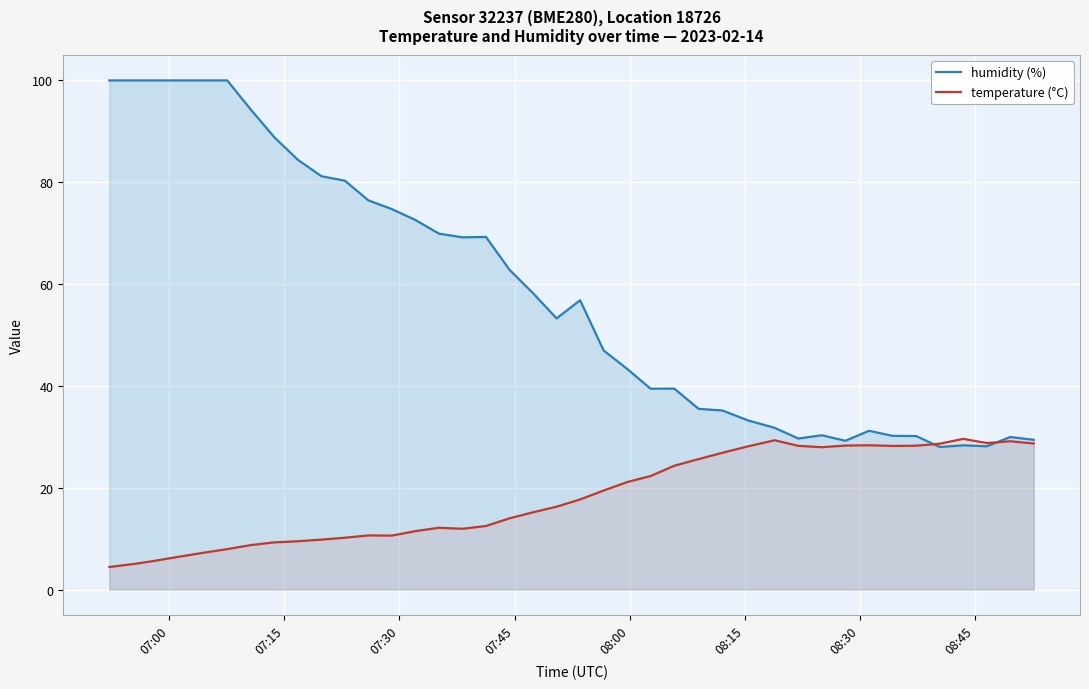

What is the smallest value displayed?

4.4